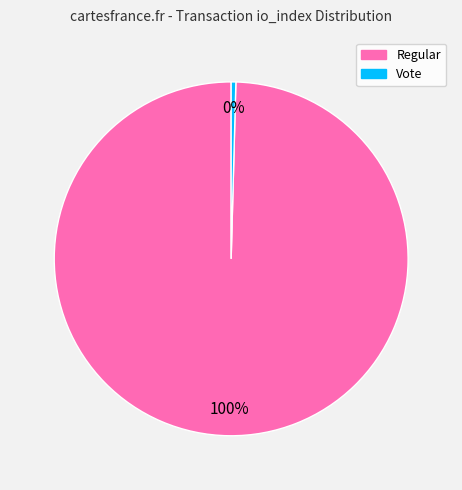

Is there any slice that represents more than half of the pie?

Yes